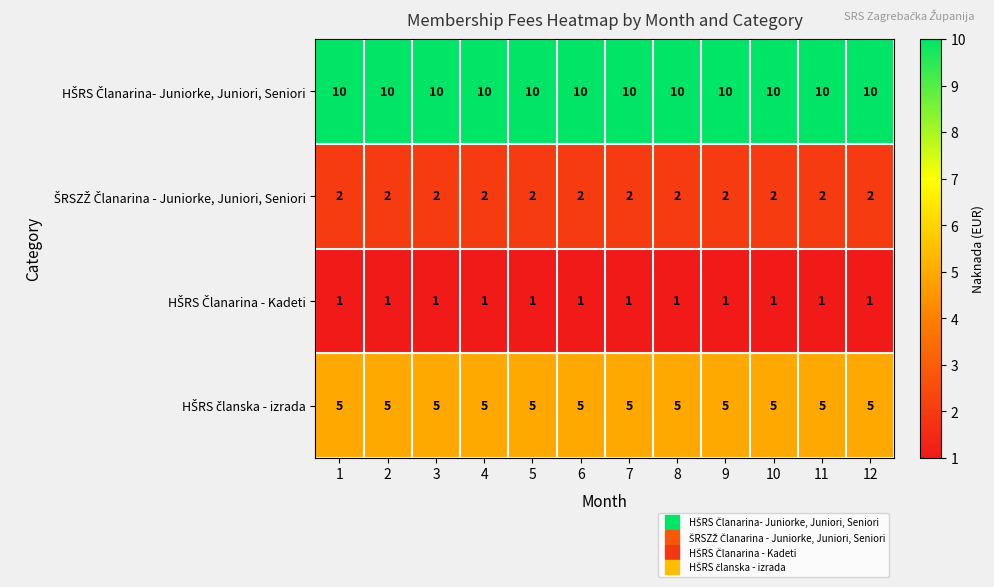

At how many categories does at least one series exceed 5?

12